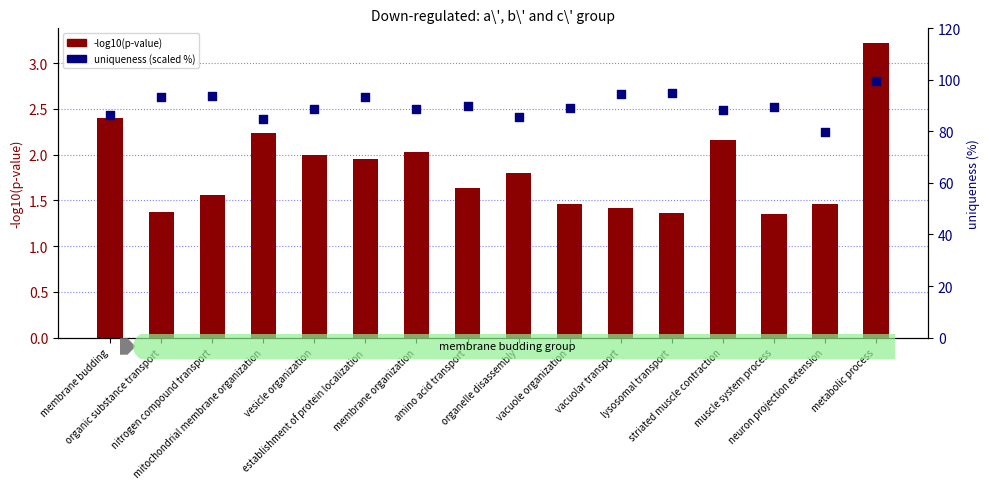

At how many categories does at least one series exceed 81?

15